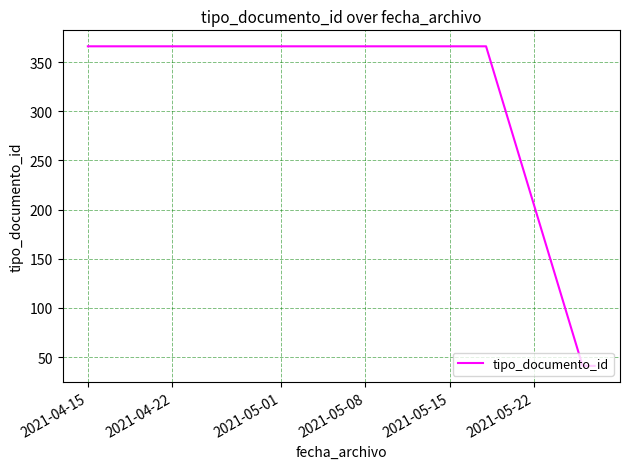

True or false: the data has more than 2 interior local peaks.

False